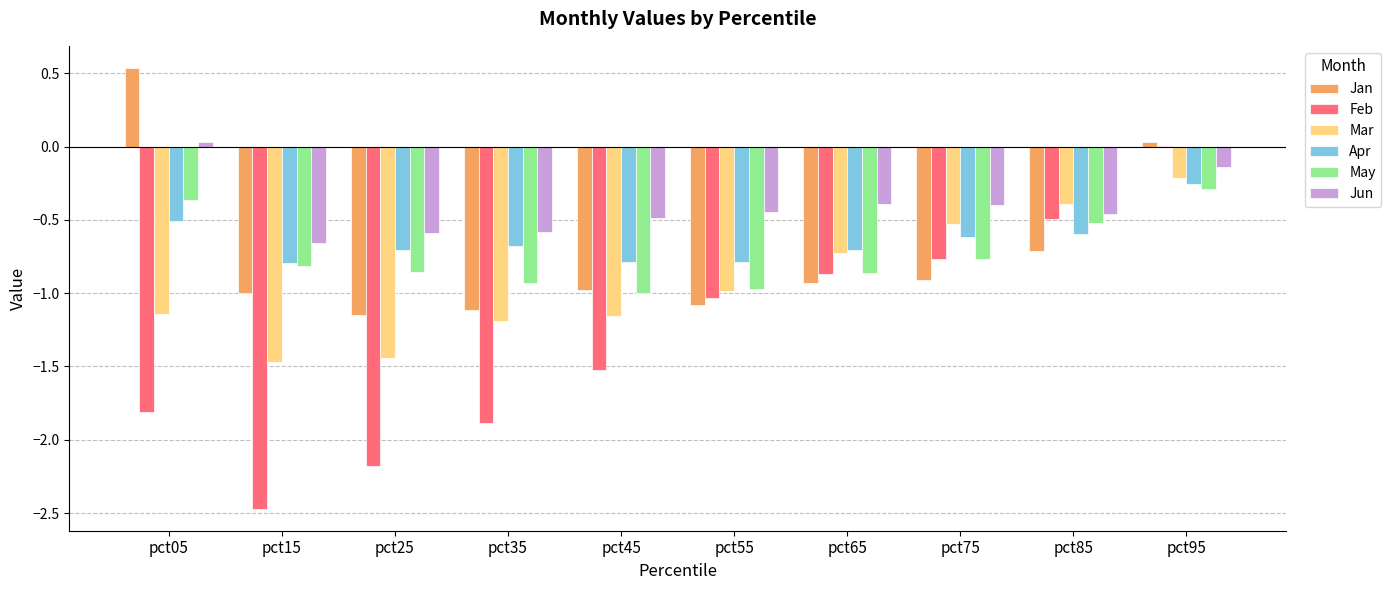

Which series changed the most between pct45 and pct85?

Feb